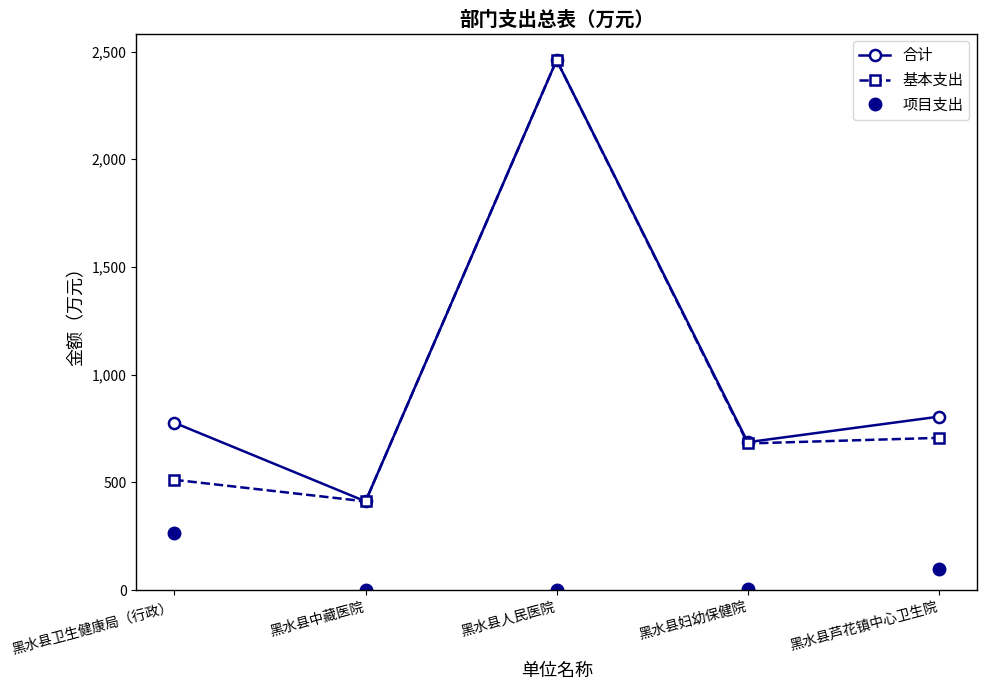

What is the difference between the highest and lowest values at 黑水县芦花镇中心卫生院?

706.8